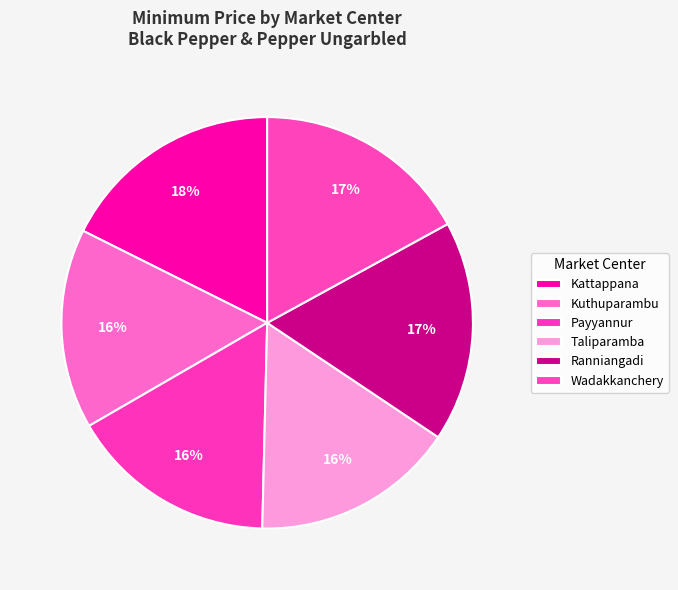

Count the number of slices in the pie.

6